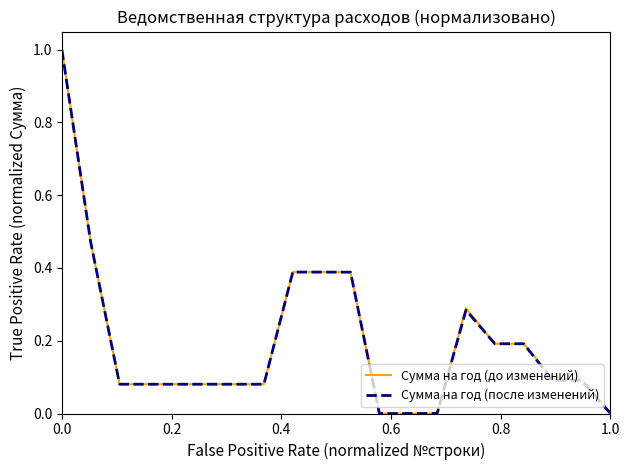

What is the greatest value displayed?

1.0